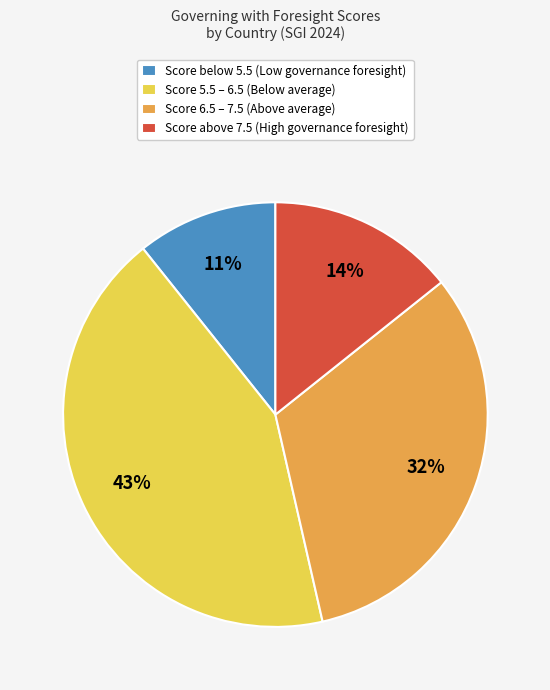

Which slice is the smallest?

Score below 5.5 (Low governance foresight)